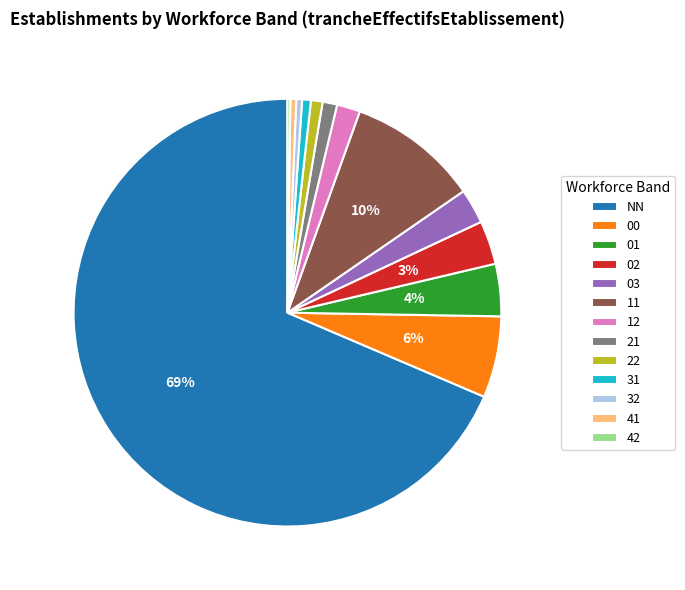

To the nearest percent, what portion does NN represent?

69%